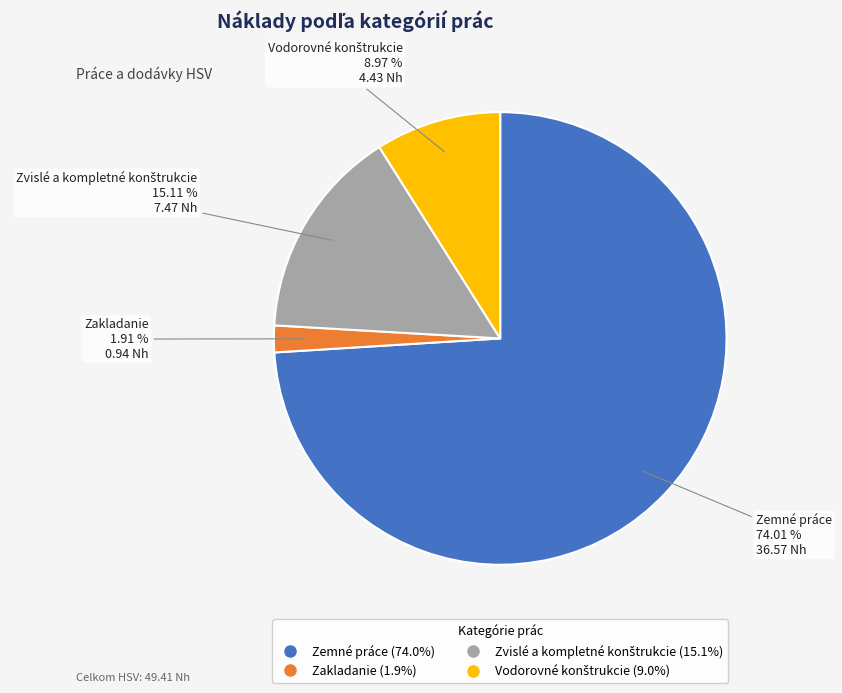

Which category has the smallest portion of the pie?

Zakladanie